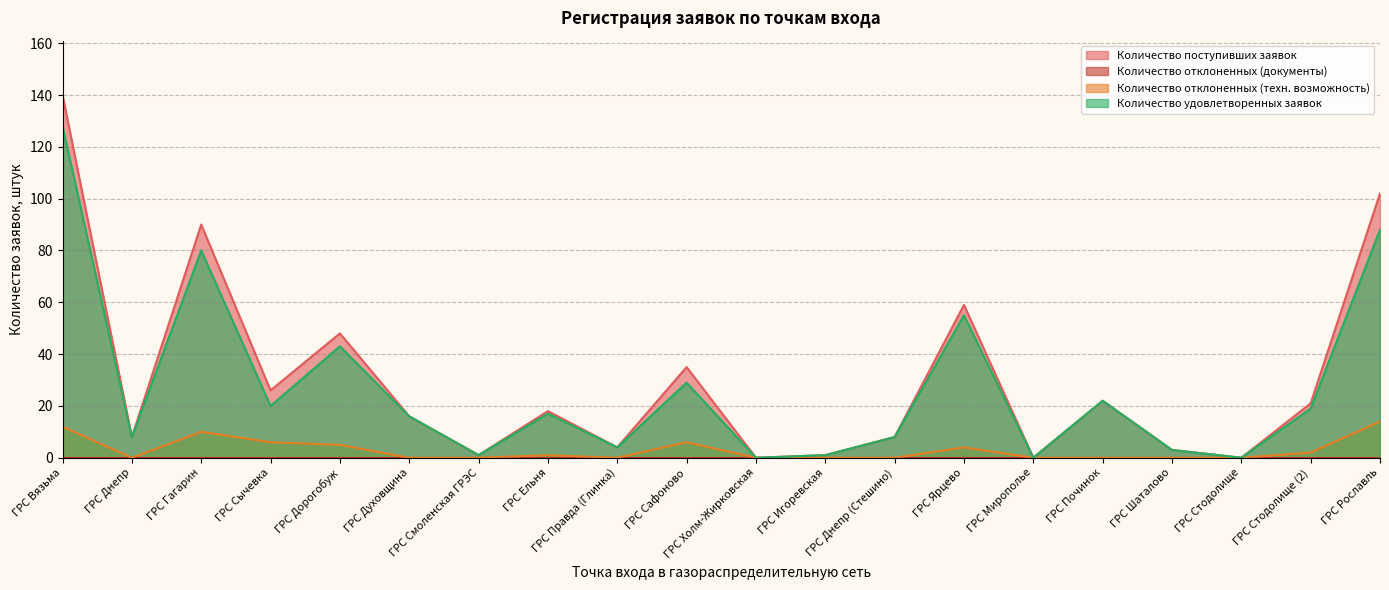

True or false: Количество поступивших заявок and Количество отклоненных (техн. возможность) cross at least once.

False